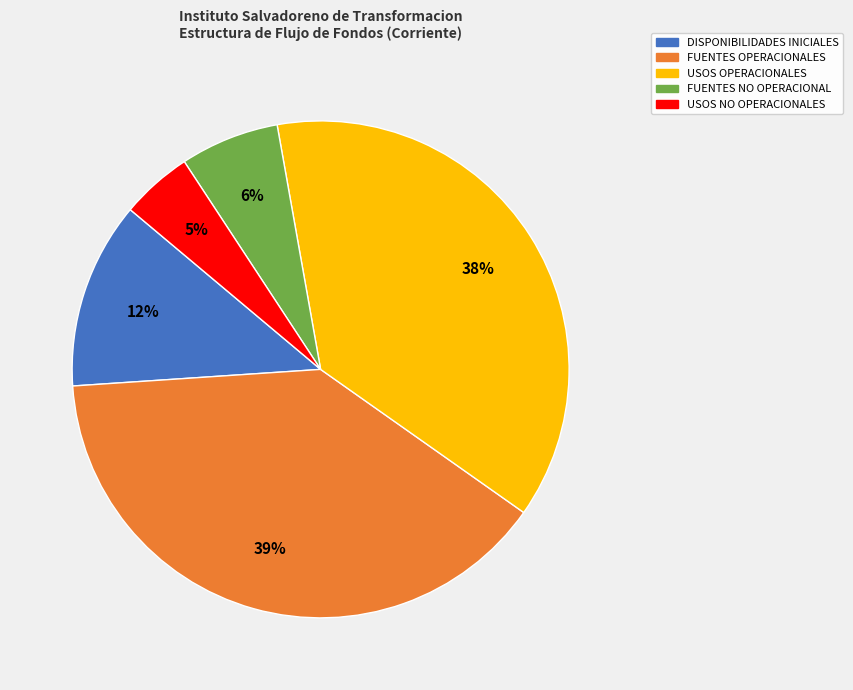

What percentage is the USOS OPERACIONALES slice, to the nearest percent?

38%